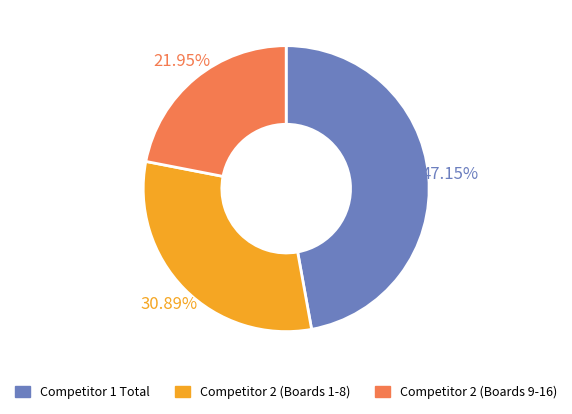

Does any single category account for the majority?

No